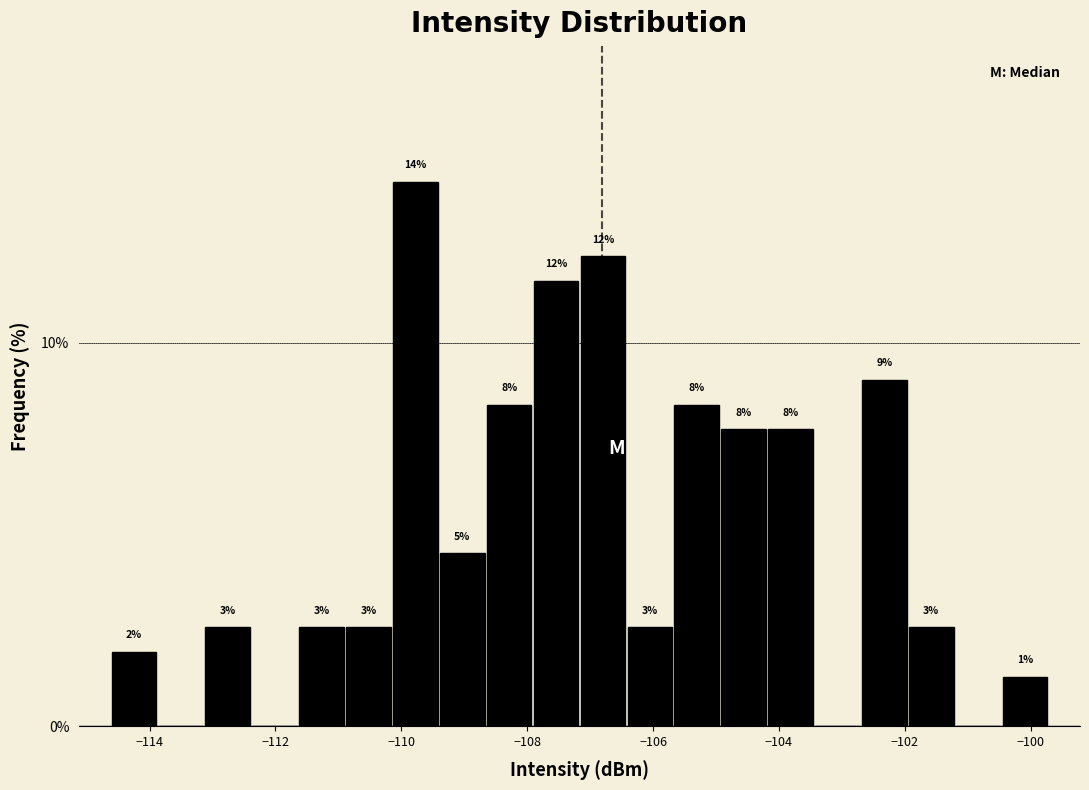

Read against the x-axis, roughly where is the centre of the tallest bar?

-109.8